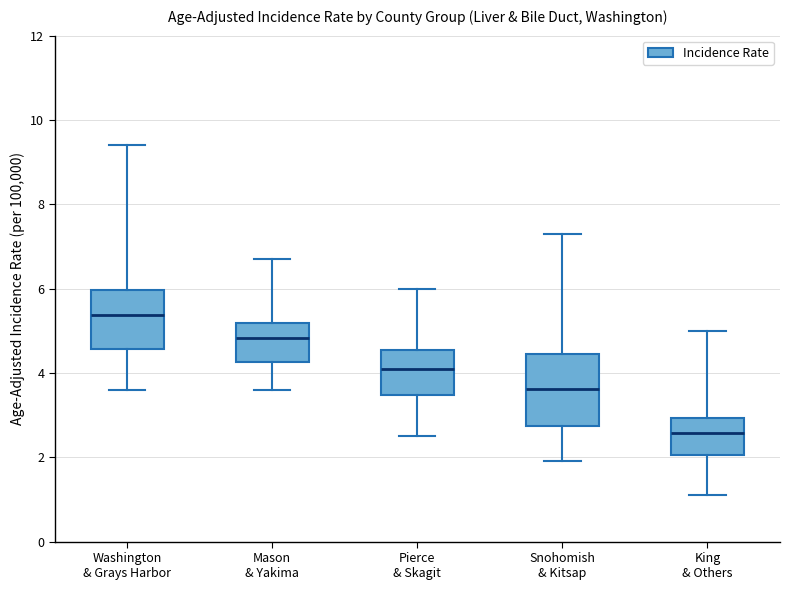

Which box has the lowest median line?

King & Others